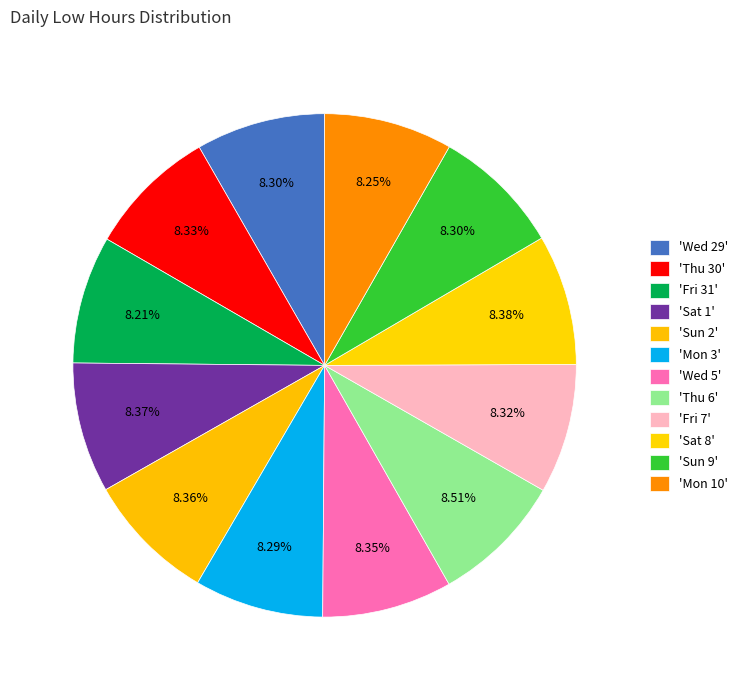

Which slice is the largest?

Thu 6